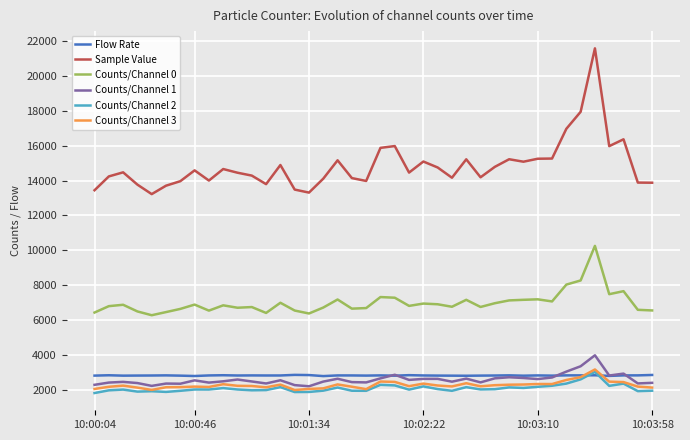

What is the minimum value for Sample Value?

13222.0